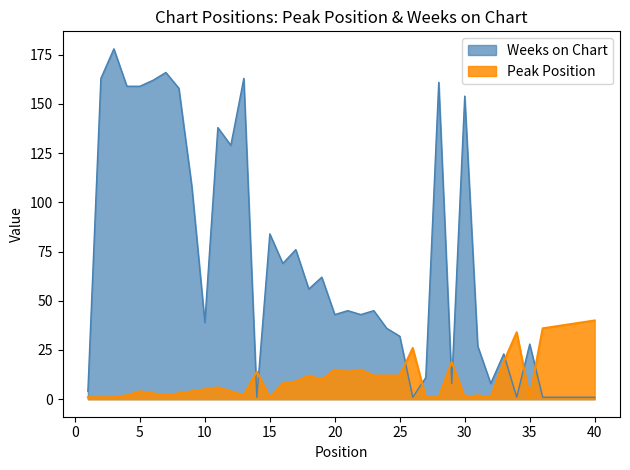

Which series has the widest spread of values?

Weeks on Chart